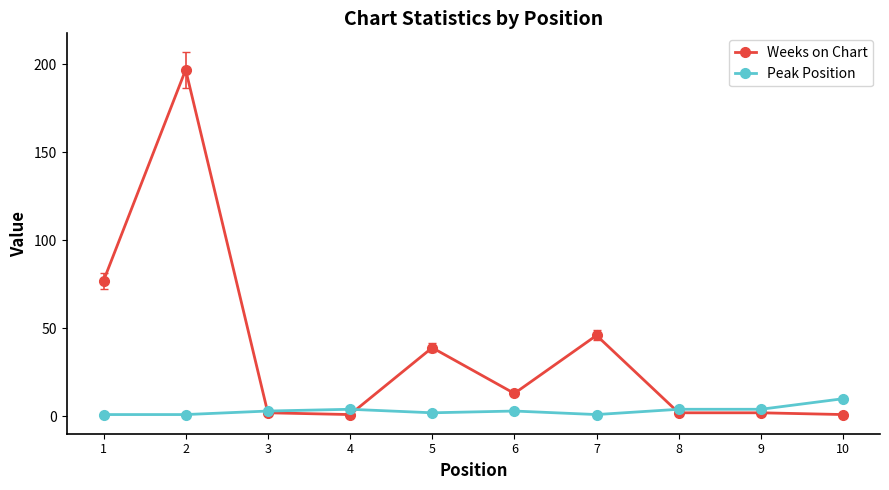

Reading left to right, what are all the values shown in this chart?

Weeks on Chart: 77	197	2	1	39	13	46	2	2	1
Peak Position: 1	1	3	4	2	3	1	4	4	10